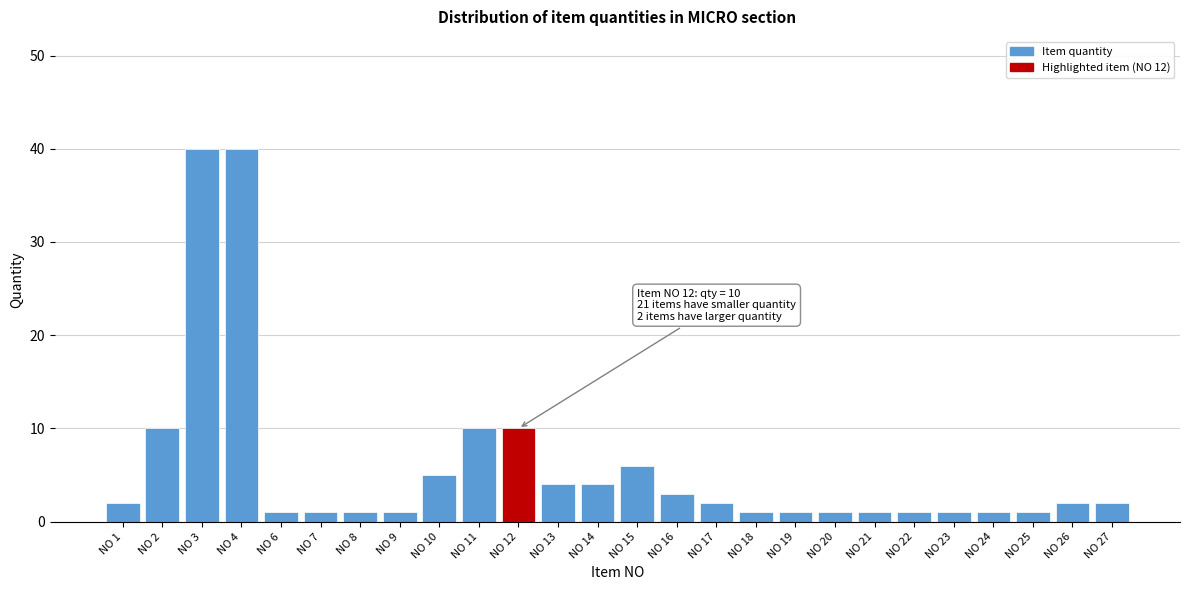

Reading left to right, extract all data points from this chart.

2	10	40	40	1	1	1	1	5	10	10	4	4	6	3	2	1	1	1	1	1	1	1	1	2	2